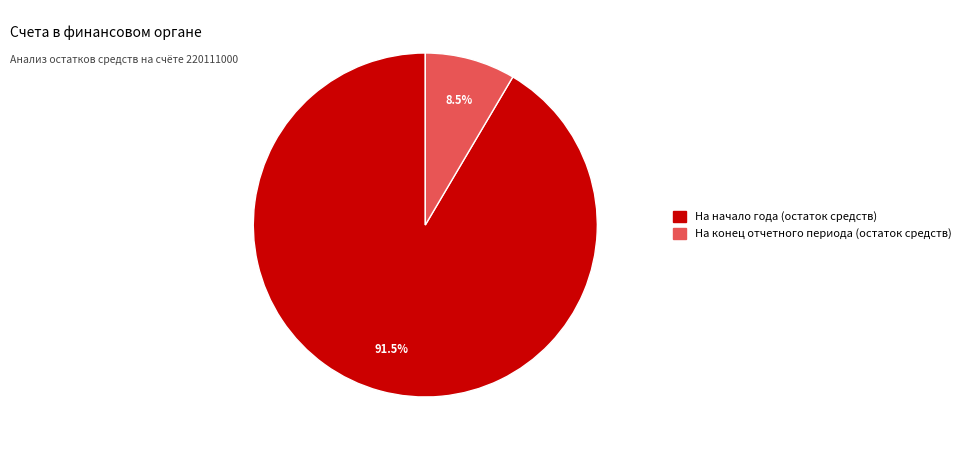

Count the number of slices in the pie.

2